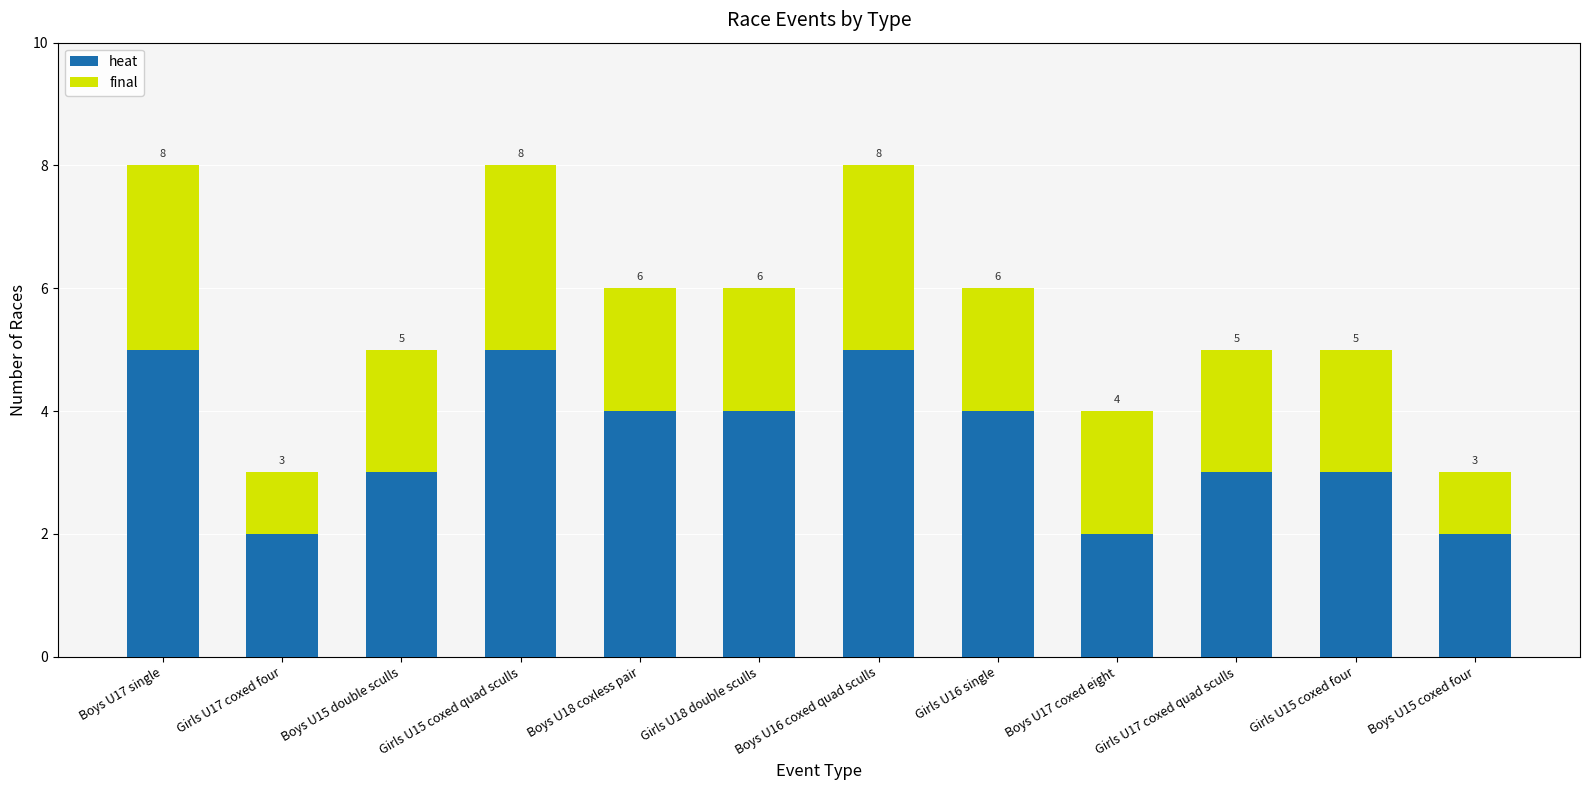

True or false: heat has a value of 7 at Boys U18 coxless pair.

False